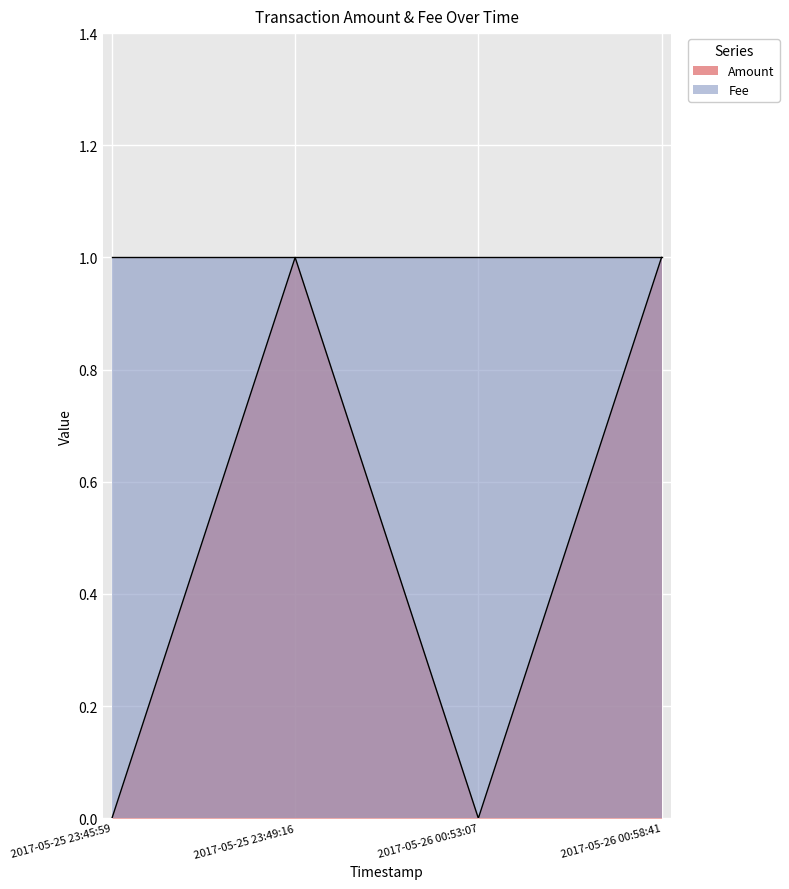

How many data points are less than 1?

2